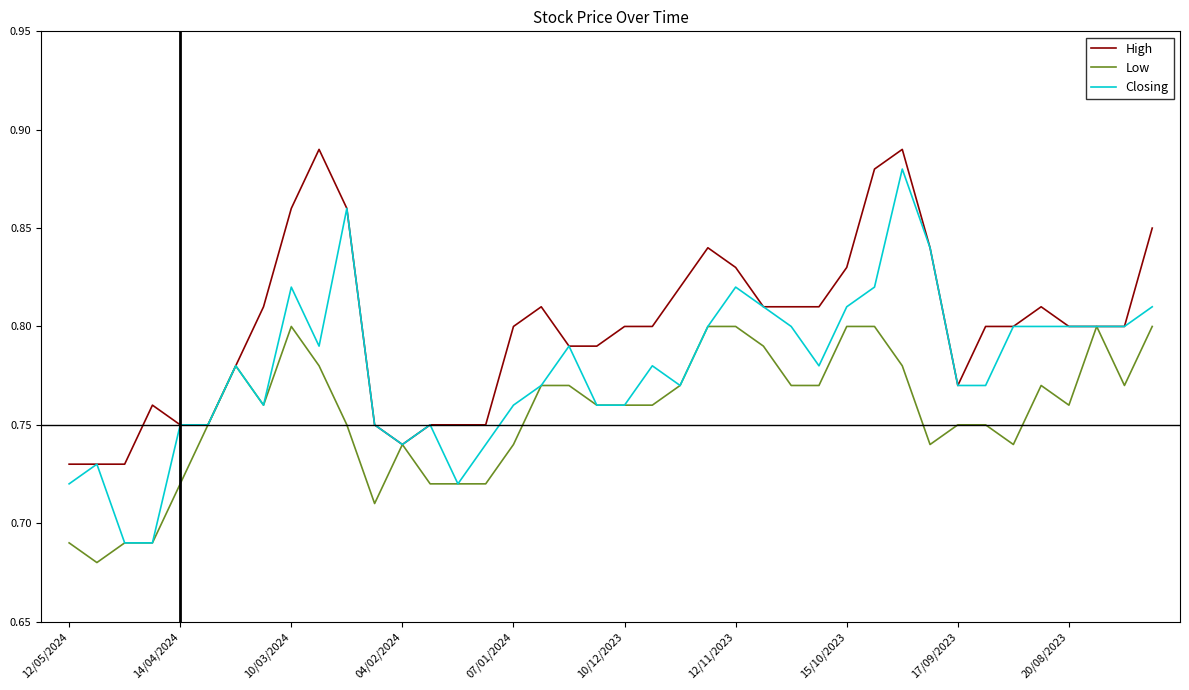

Which series has the widest spread of values?

Closing